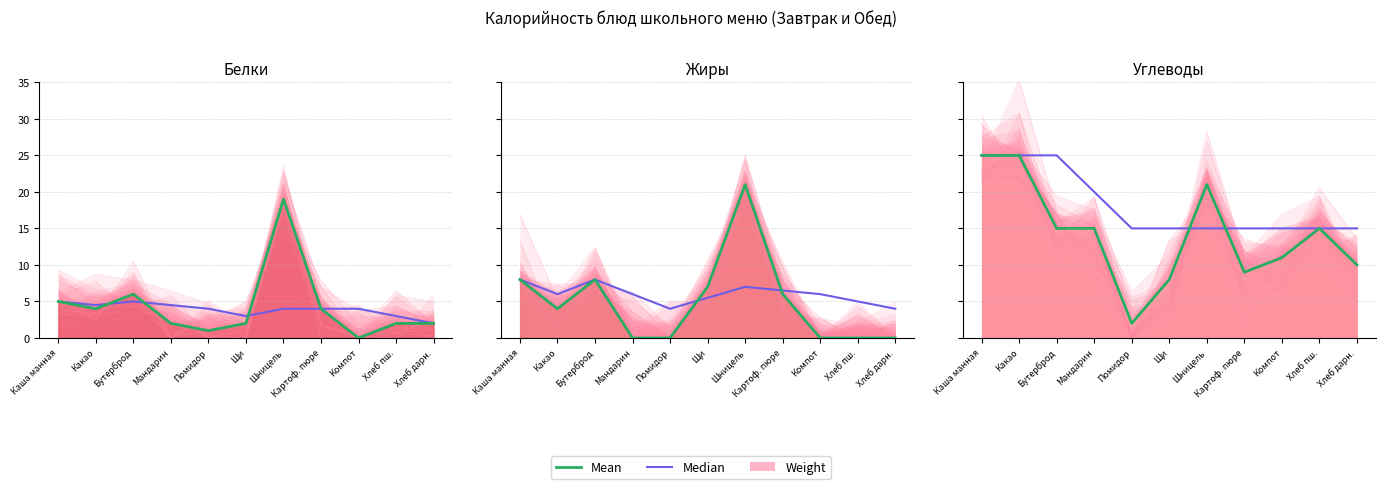

What is the difference between the maximum and minimum values in the Median series?

10